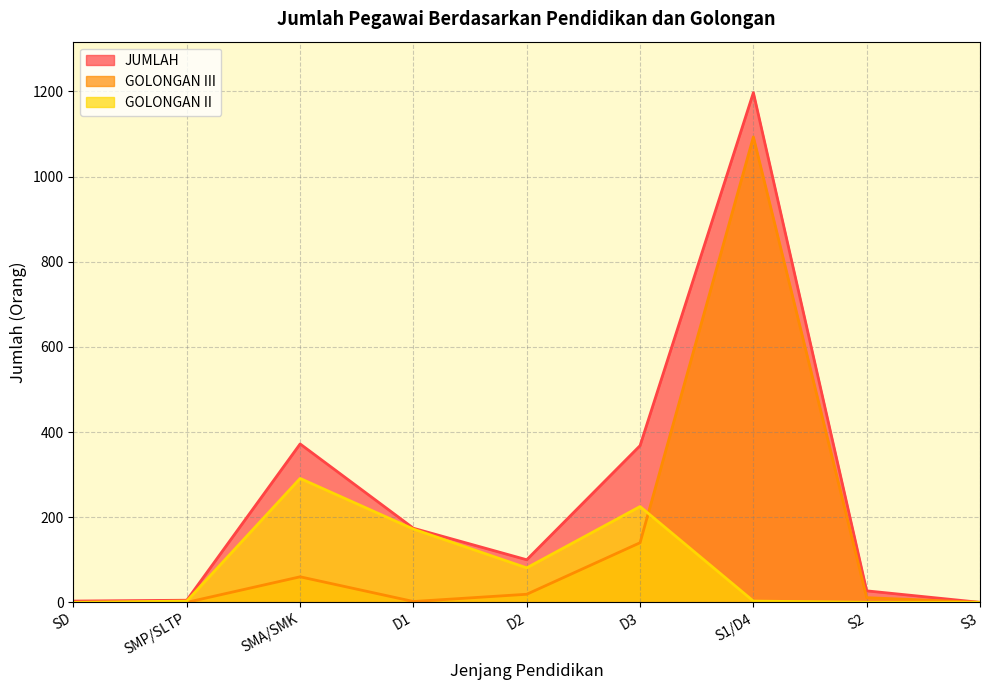

Does the chart display data point markers on the line(s)?

No